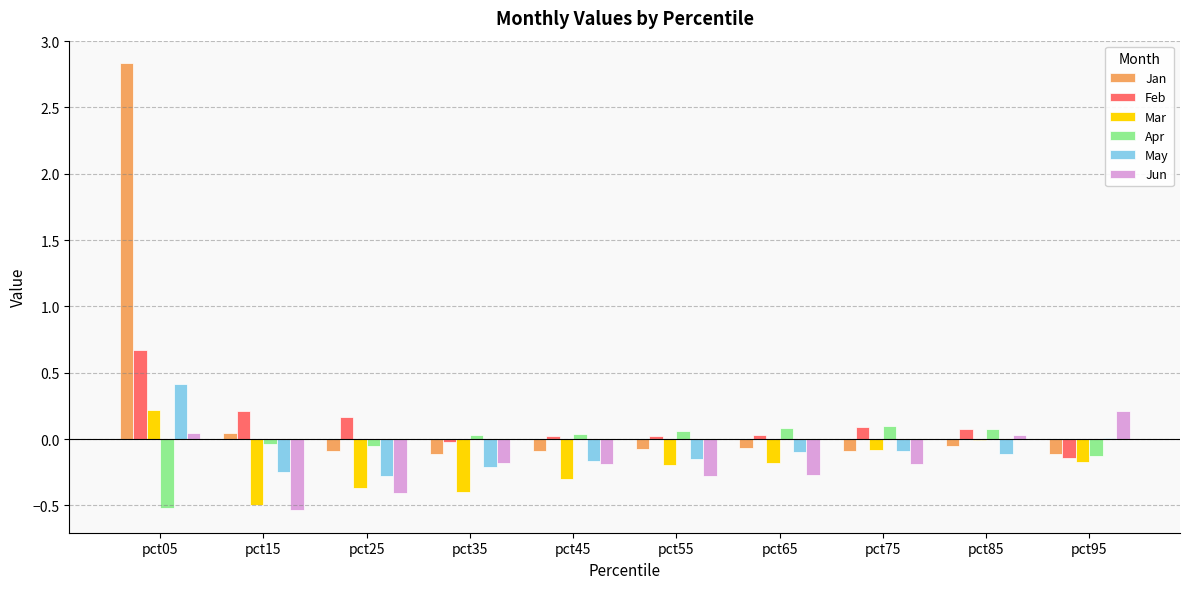

Count the number of categories in the chart.

10